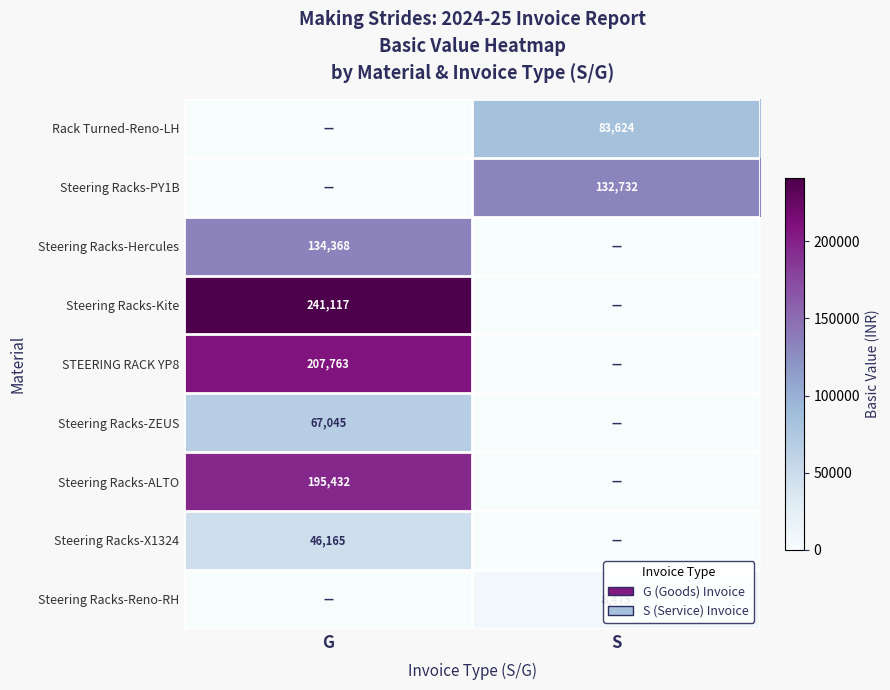

The value of Steering Racks-Hercules at G is 216383. True or false?

False